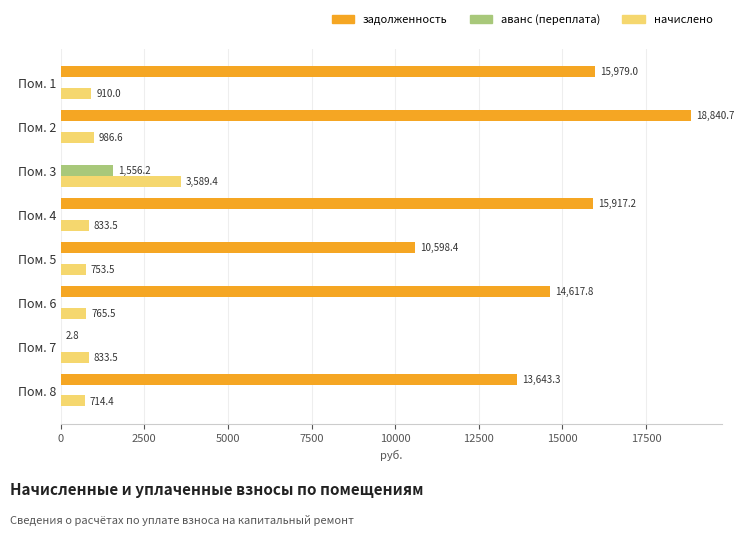

What is the greatest value displayed?

18840.7